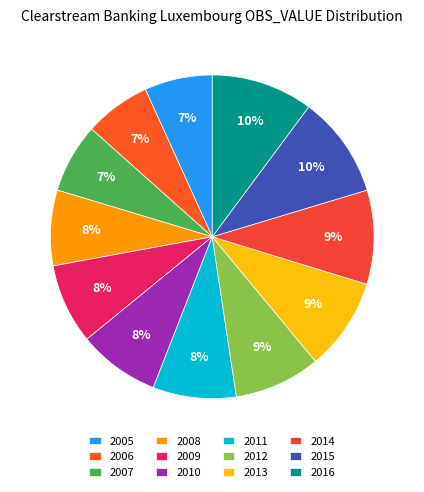

Does 2006 account for over 50% of the chart?

No